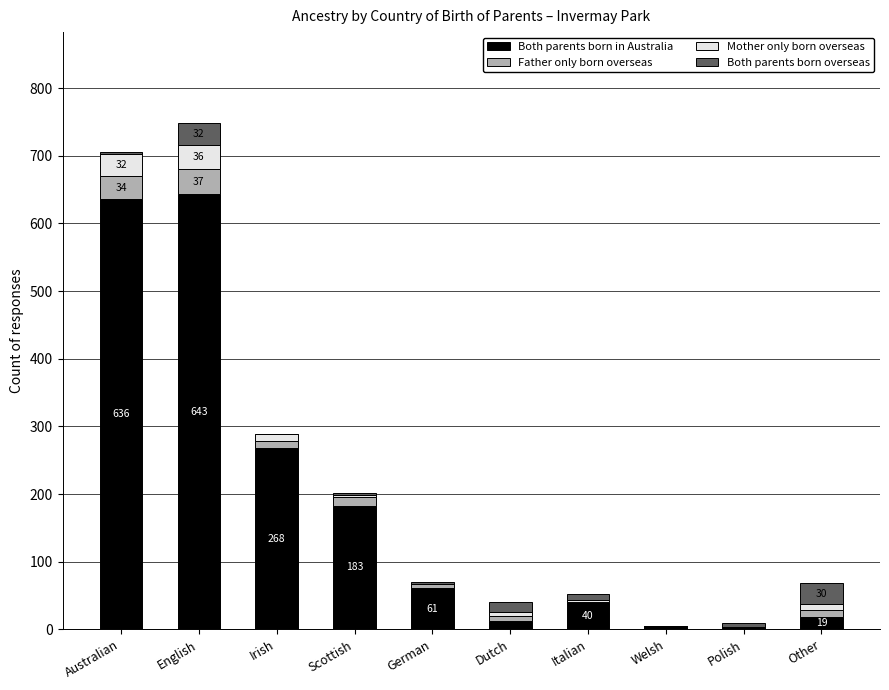

What is the total value across all series at English?

748